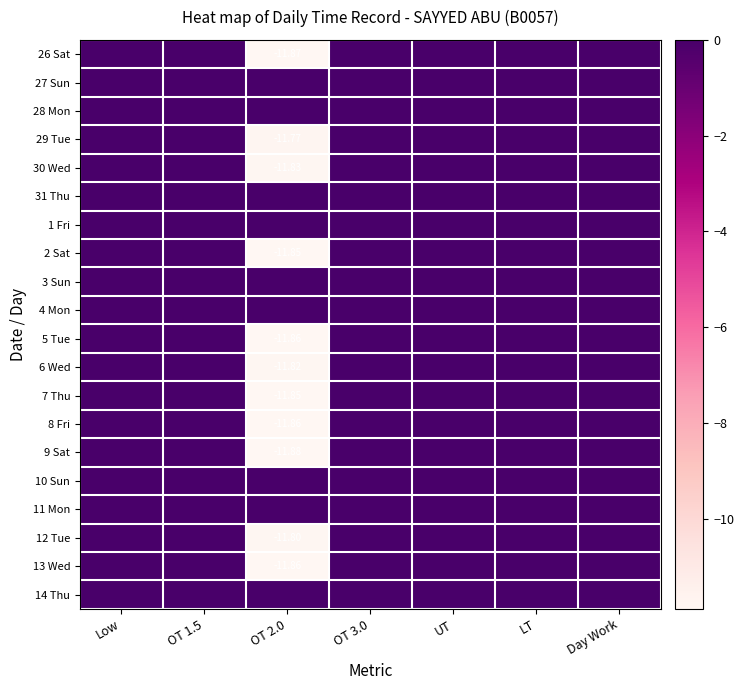

True or false: 9 Sat has a value of -8.0 at OT 1.5.

False